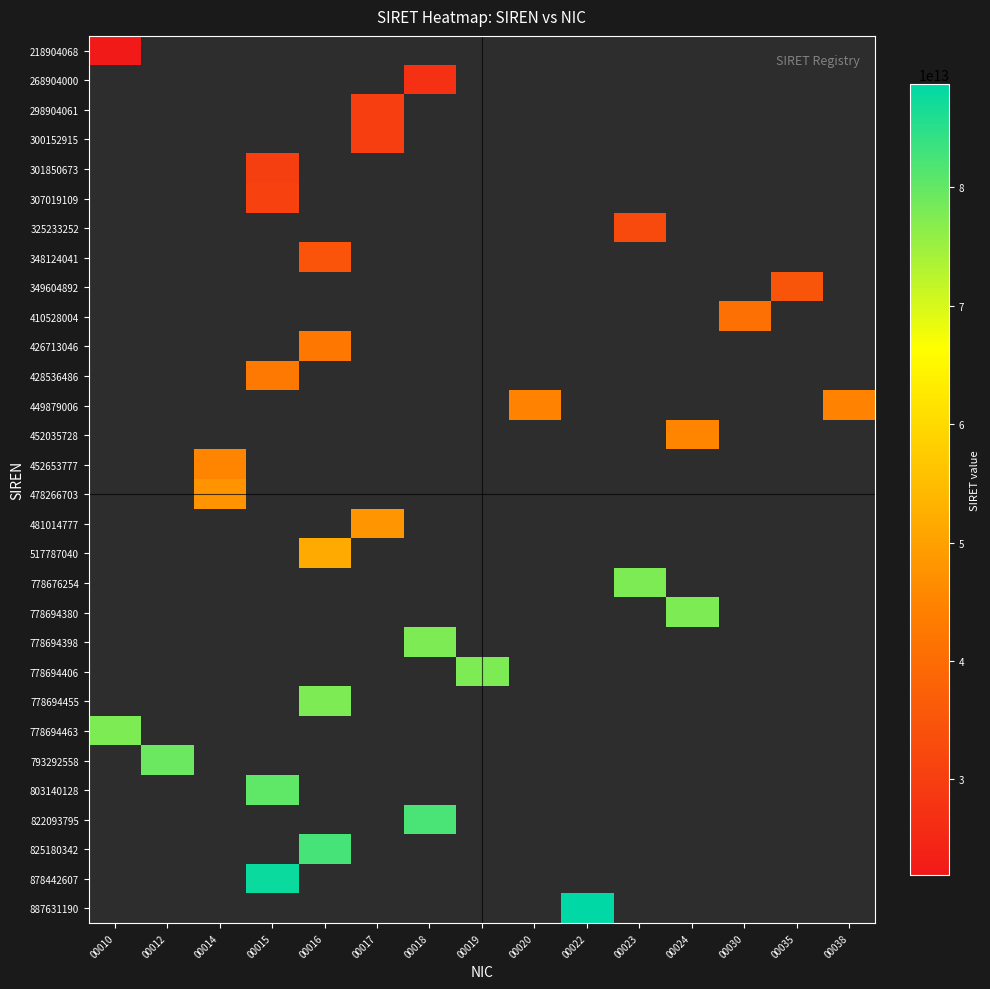

At which label does 218904068 reach its peak?

00010